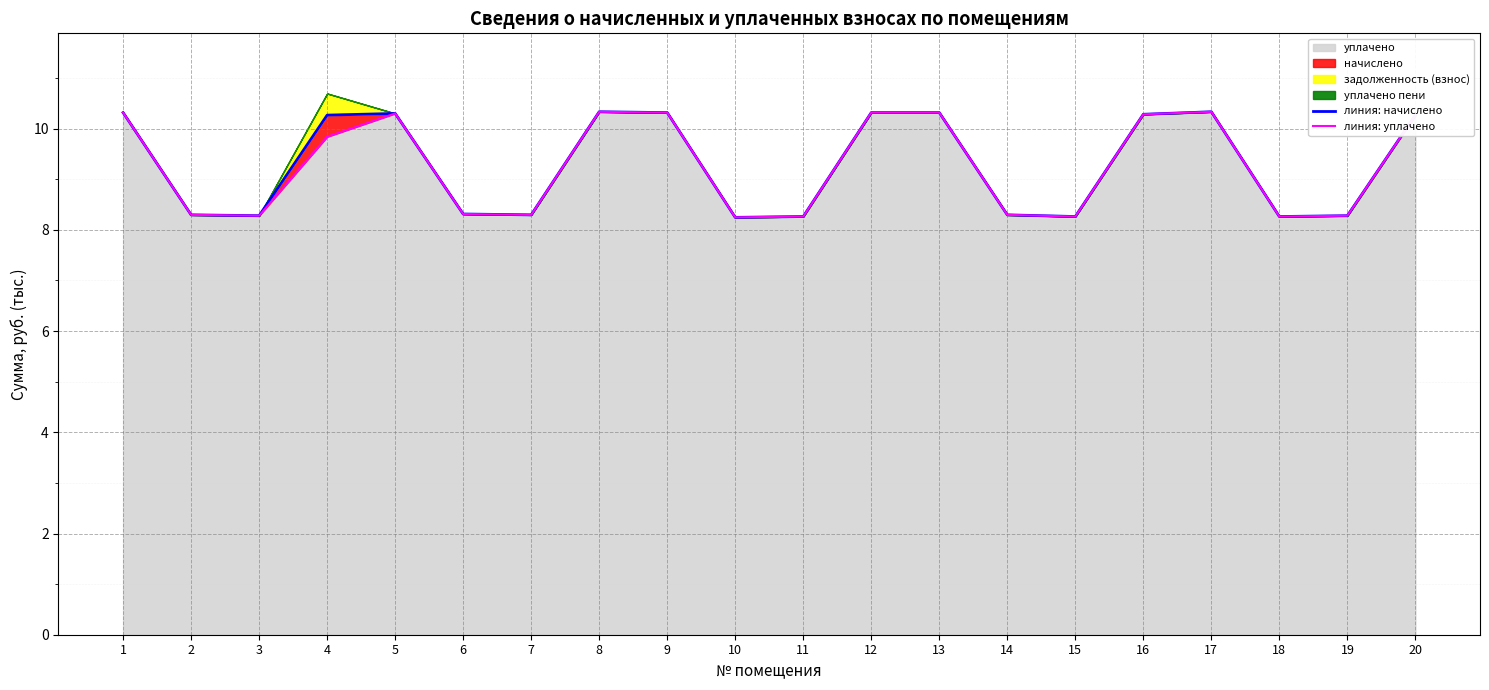

True or false: линия: уплачено has more than 2 points higher than both neighbors.

True